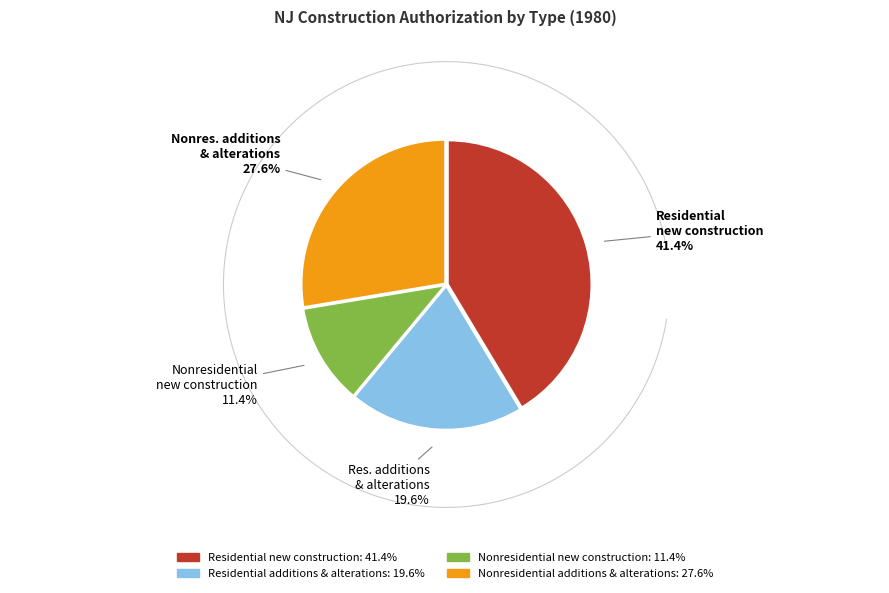

How many slices are in this pie chart?

4